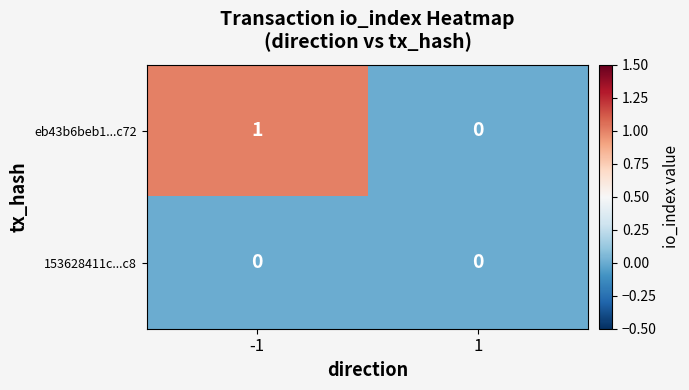

Which series has the largest total across all categories?

eb43b6beb1...c72